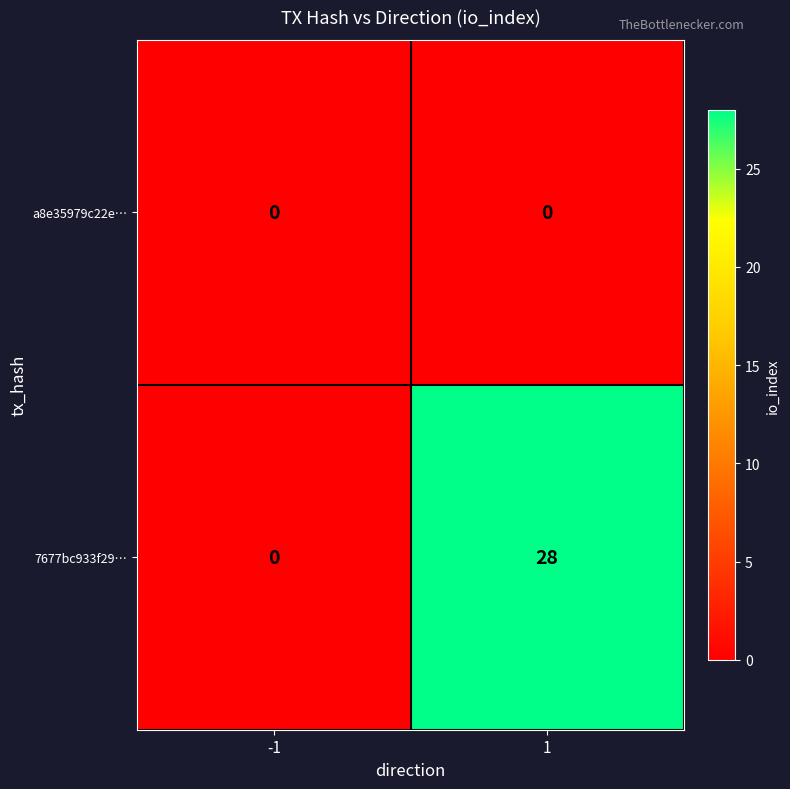

At how many categories does at least one series exceed 20?

1